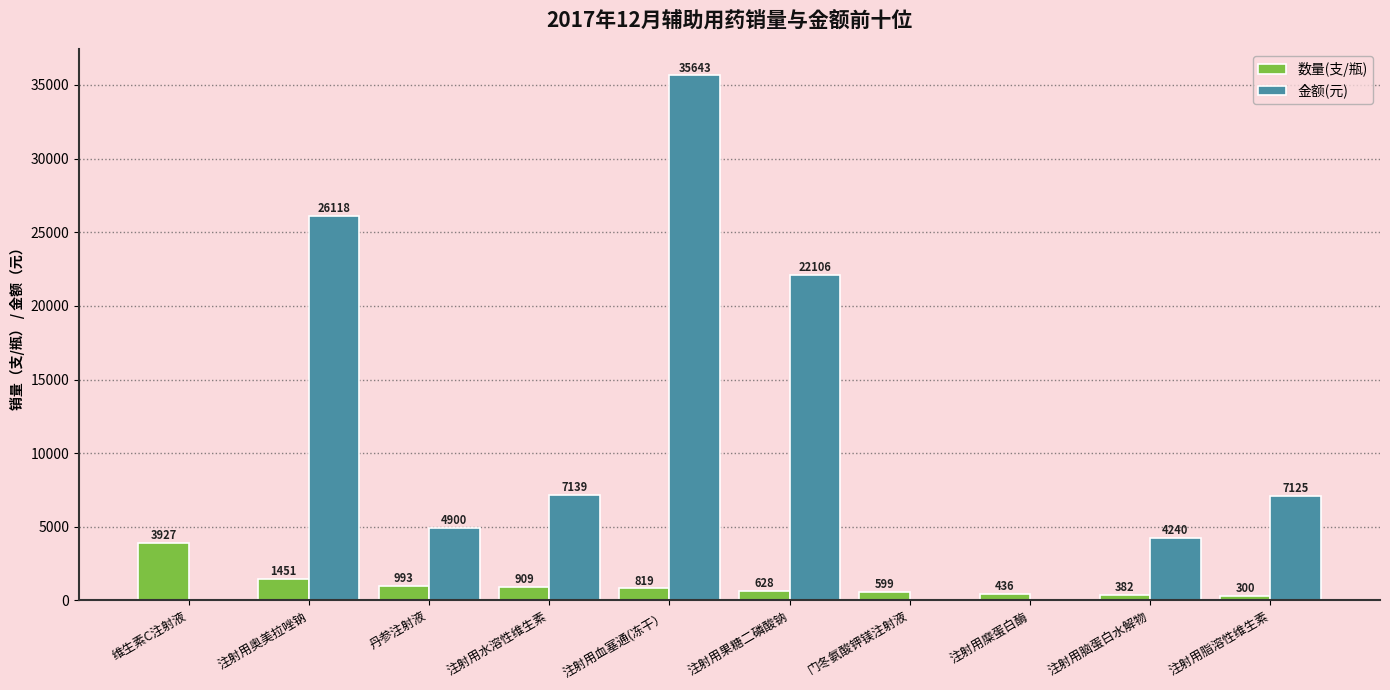

Is it true that 数量(支/瓶) equals 382.0 at 注射用脑蛋白水解物?

True